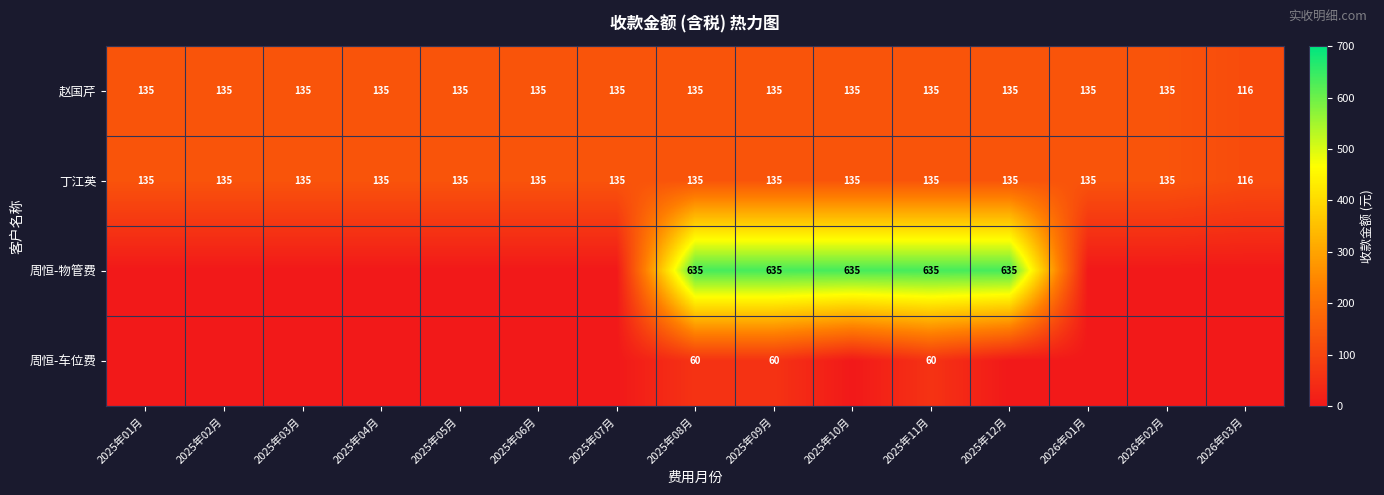

What is the difference between the maximum and minimum values in the 赵国芹 series?

19